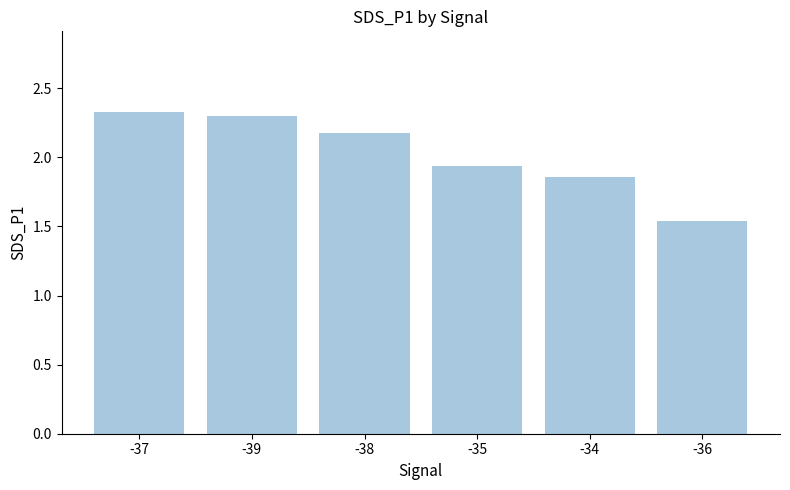

At which label does the data first exceed 2?

-37